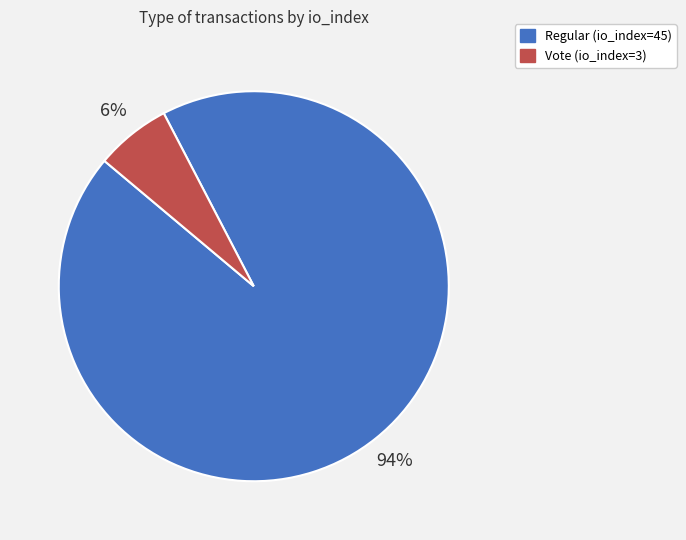

How many slices are in this pie chart?

2